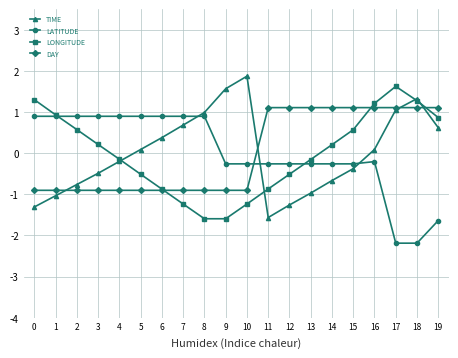

What is the value of the LONGITUDE point at the 10th from the left?

-1.6